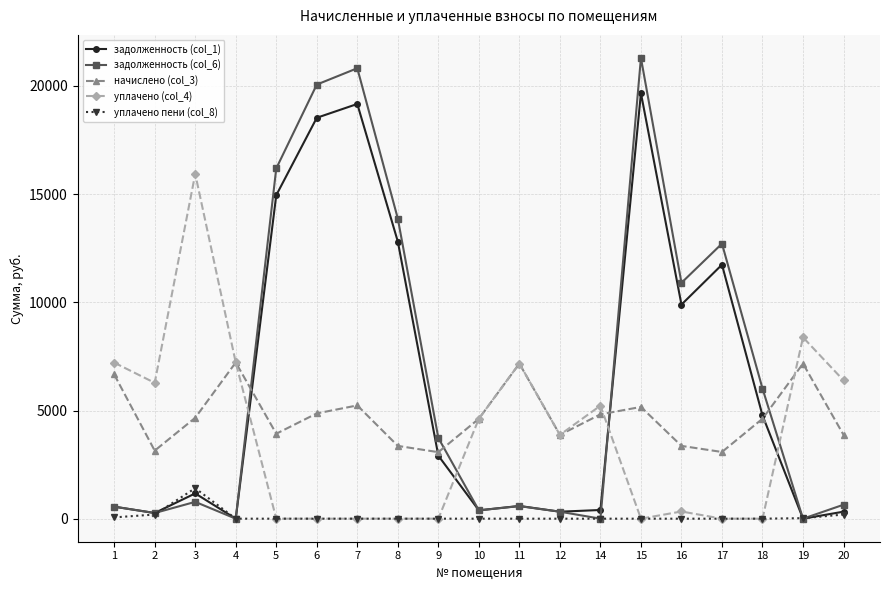

What is the difference between the highest and lowest values at 16?

10903.2